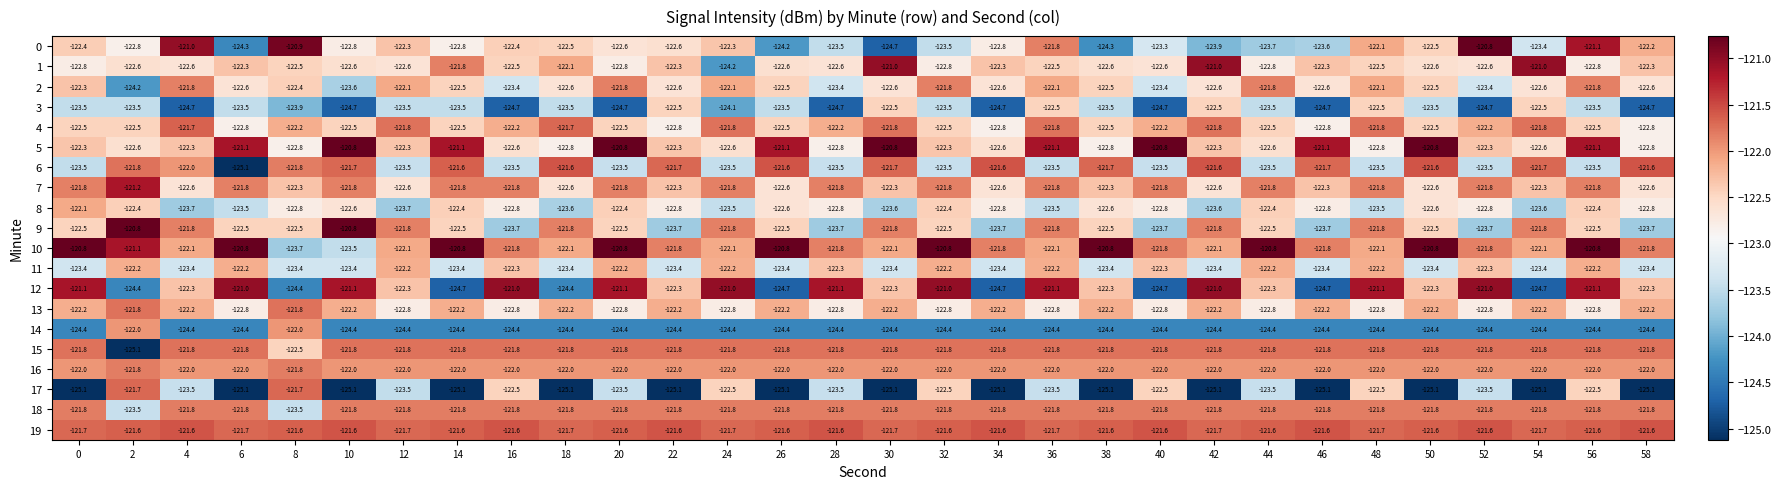

Which series has the largest total across all categories?

19